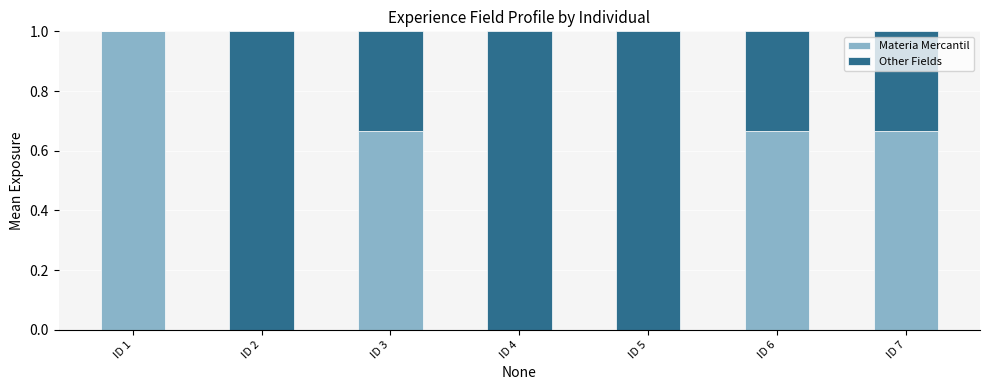

What is the total value across all series at ID 1?

1.0